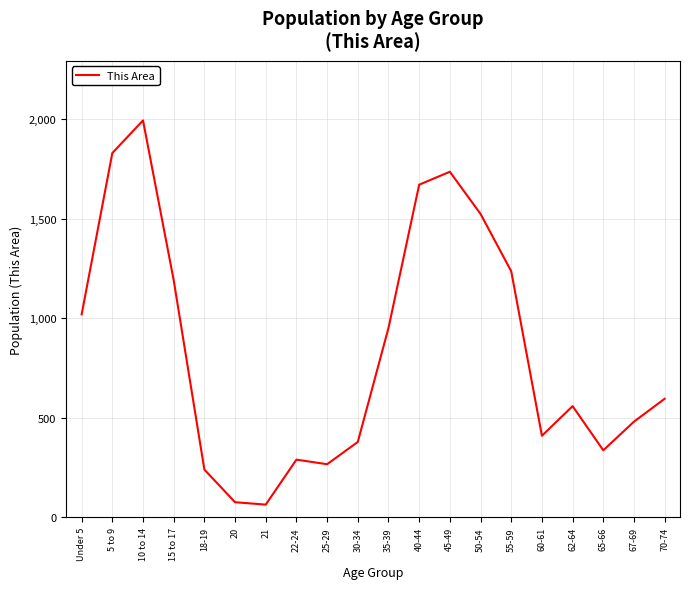

What is the sum of the values at 10 to 14 and 20?

2071